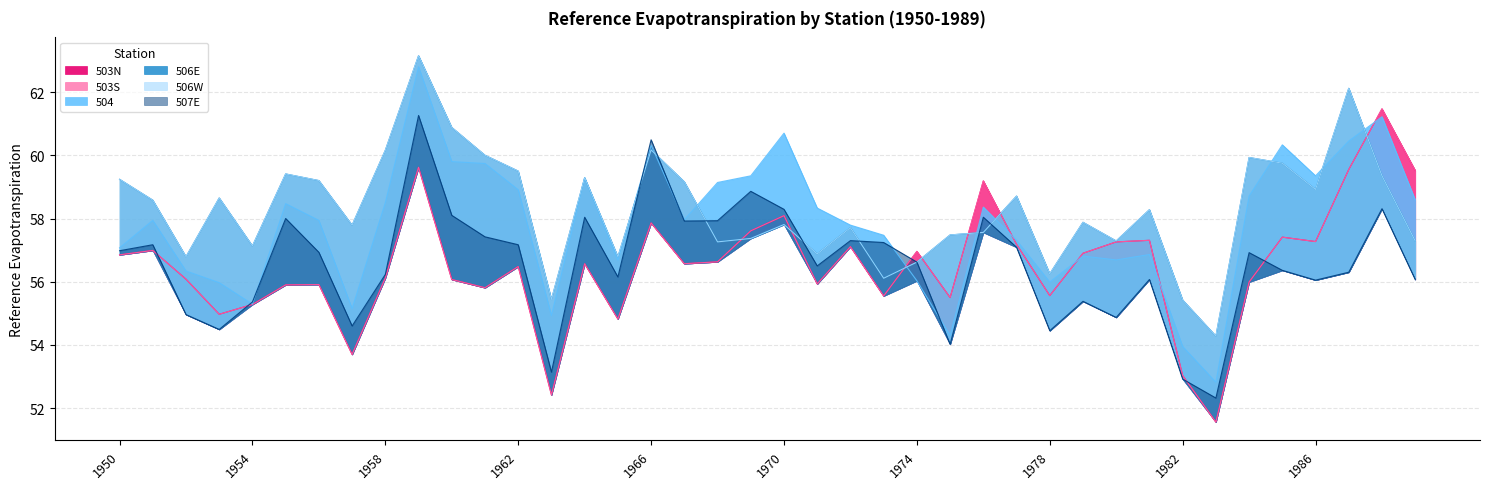

True or false: 503S and 507E cross at least once.

True